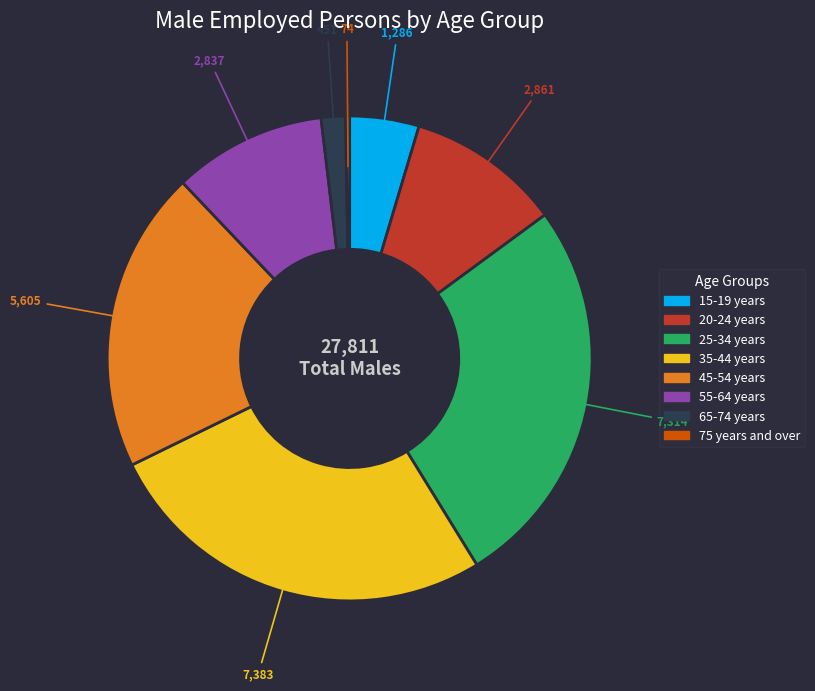

Between 55-64 years and 65-74 years, which is larger?

55-64 years